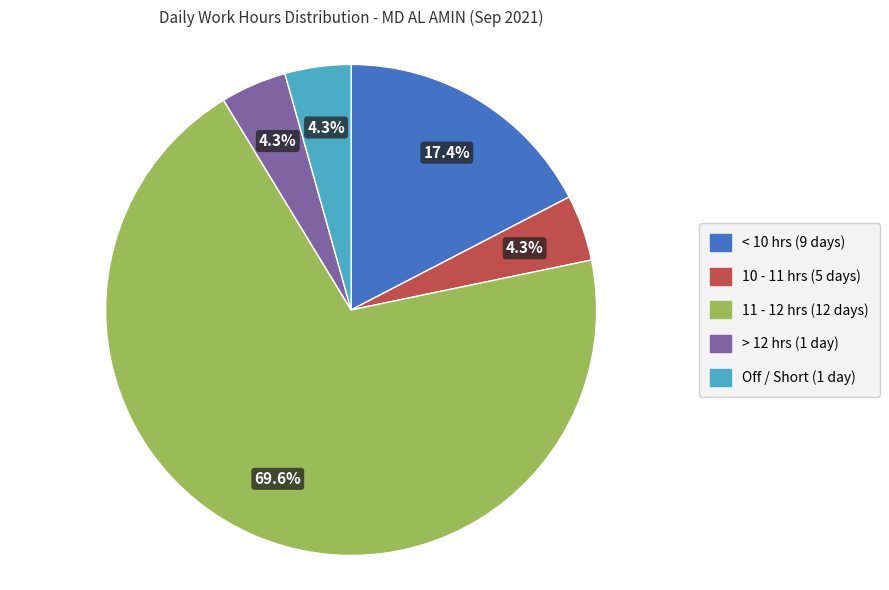

Does any single category account for the majority?

Yes